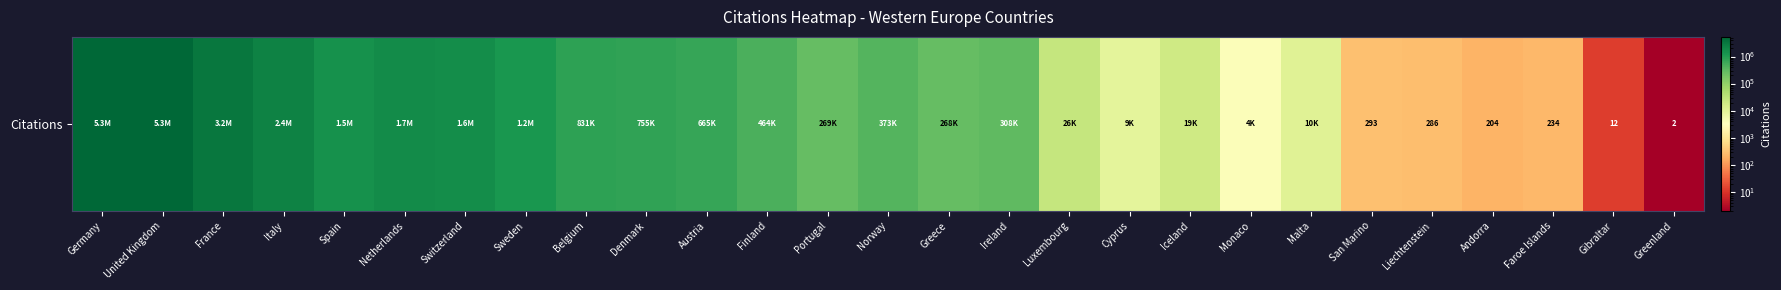

Reading right to left, list all the values displayed in this chart.

Greenland=2	Gibraltar=12	Faroe Islands=234	Andorra=204	Liechtenstein=286	San Marino=293	Malta=10444	Monaco=3875	Iceland=18997	Cyprus=9025	Luxembourg=25801	Ireland=307683	Greece=267940	Norway=373095	Portugal=268743	Finland=464048	Austria=665183	Denmark=755468	Belgium=830521	Sweden=1243384	Switzerland=1612137	Netherlands=1708734	Spain=1456937	Italy=2357470	France=3248185	United Kingdom=5313350	Germany=5288944